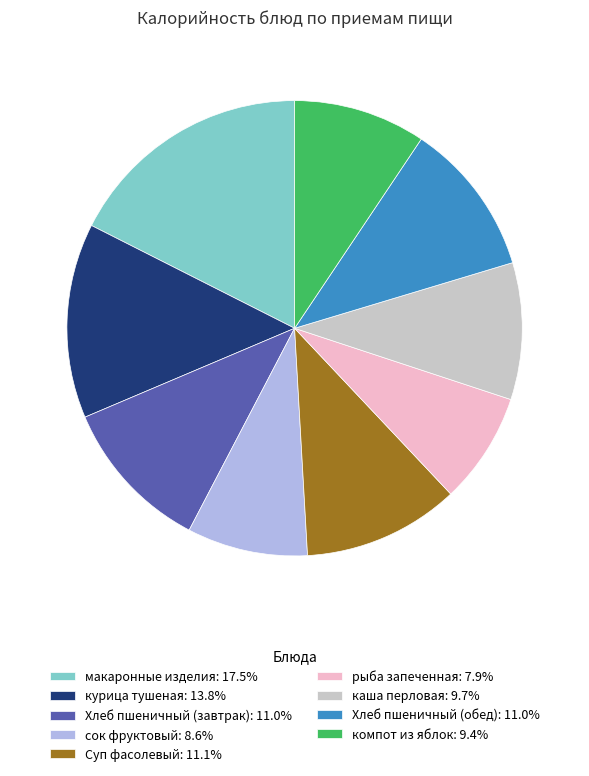

Is there a majority slice in this chart?

No